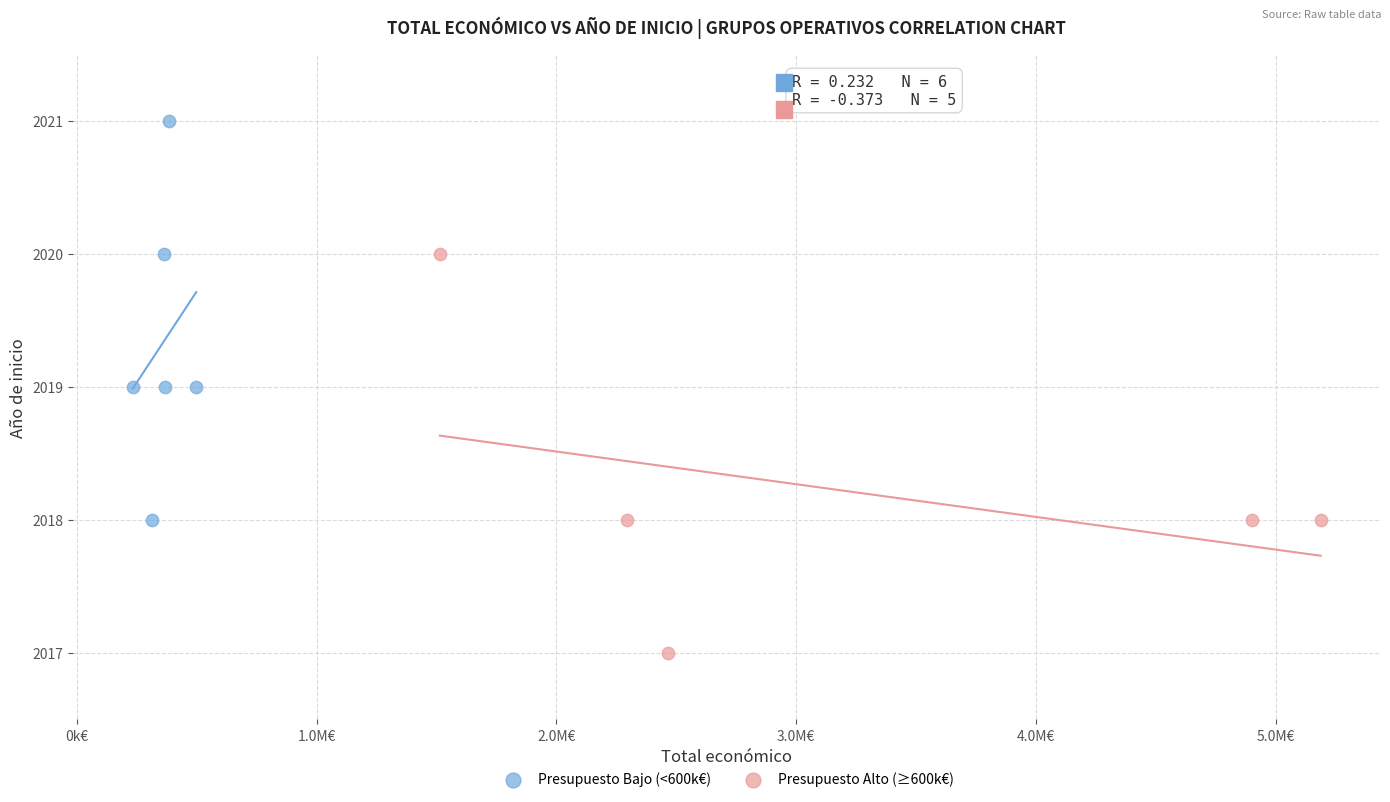

Which series contains the lowest Y value?

Presupuesto Alto (≥600k€)